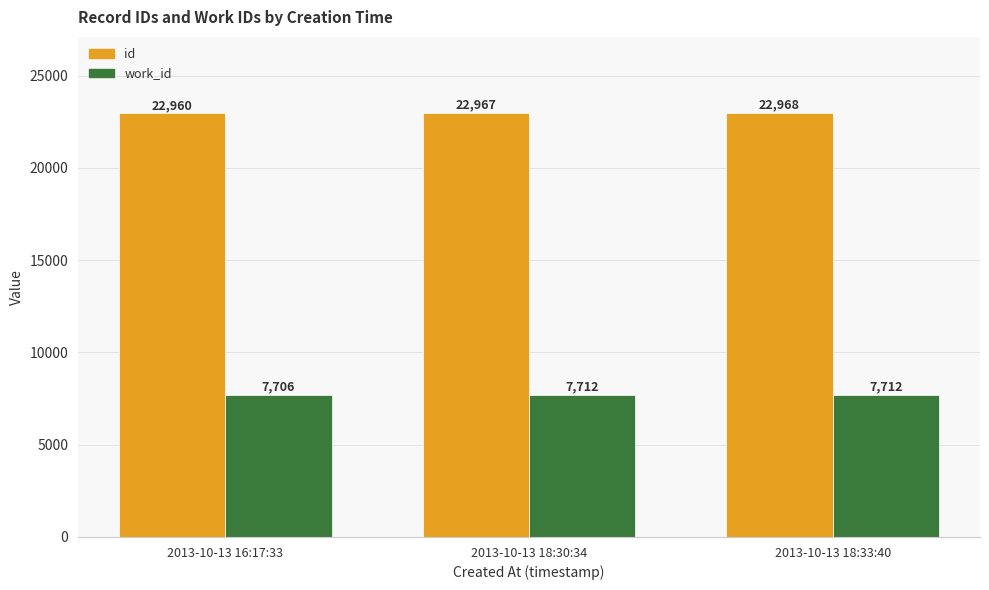

How many bars are there in total?

6